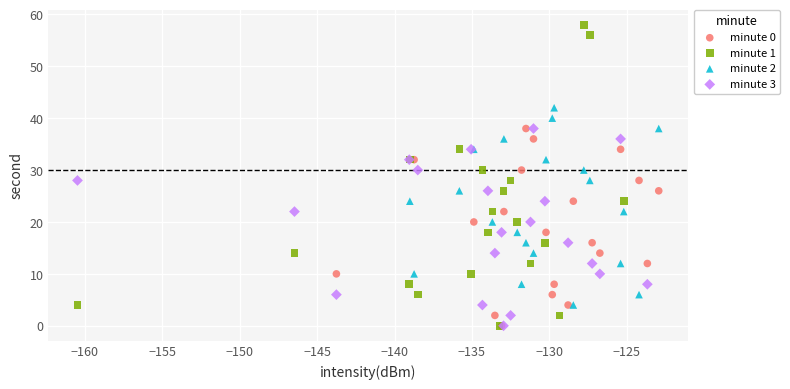

Which series has the widest spread of Y values?

minute 1